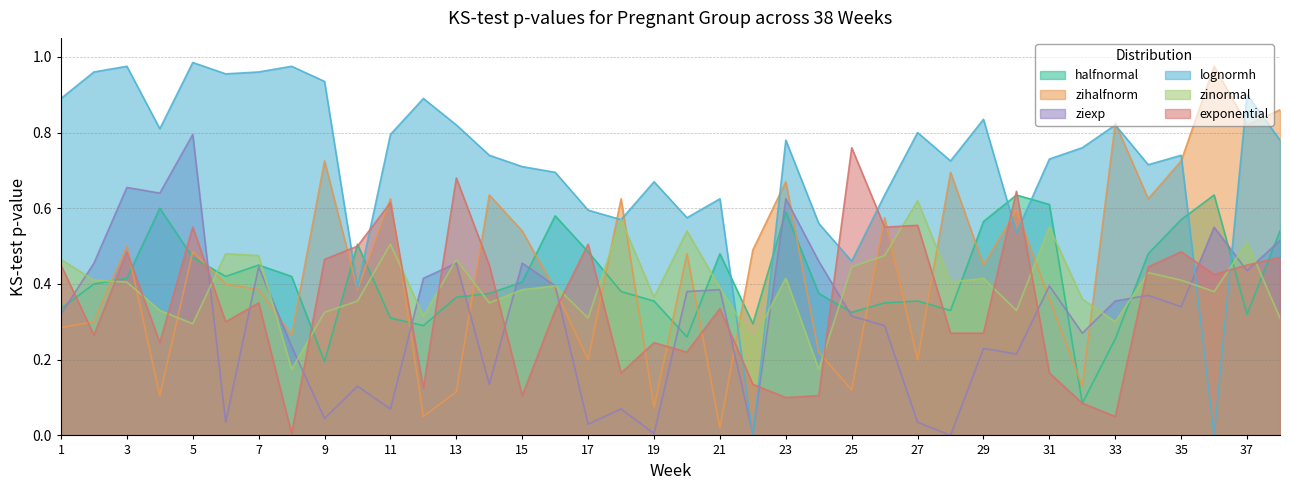

Where is the first local minimum for halfnormal?

6